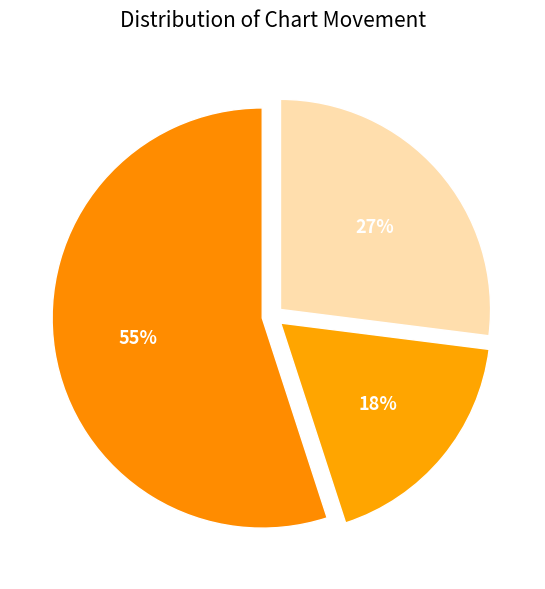

What percentage is the Up slice, to the nearest percent?

55%